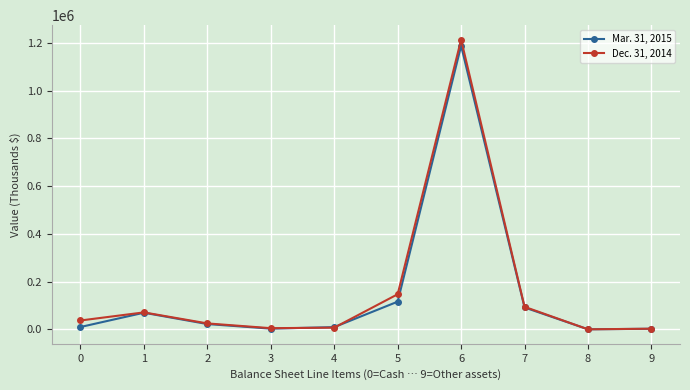

What is the sum of all Dec. 31, 2014 values?

1607545